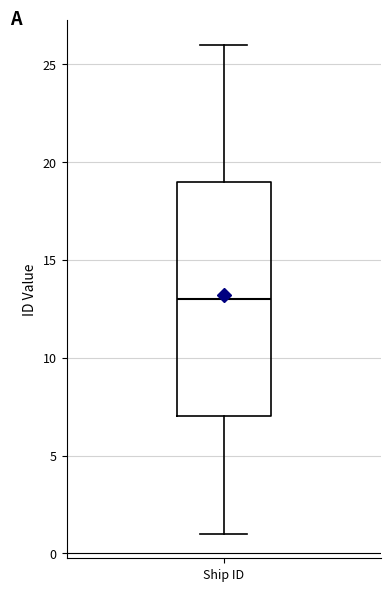

Where does the median line of the box for Ship ID sit on the y-axis? The values are not printed on the chart, so give them approximately, as read against the axis.

13